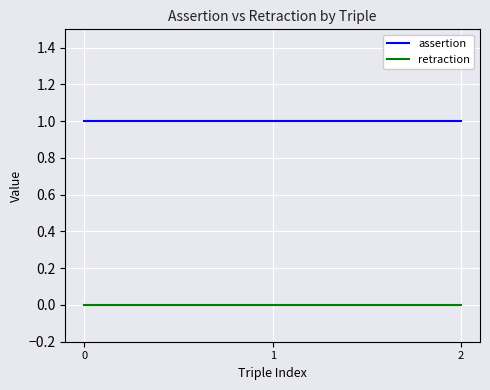

Rank the series at 1 from lowest to highest value.

retraction, assertion